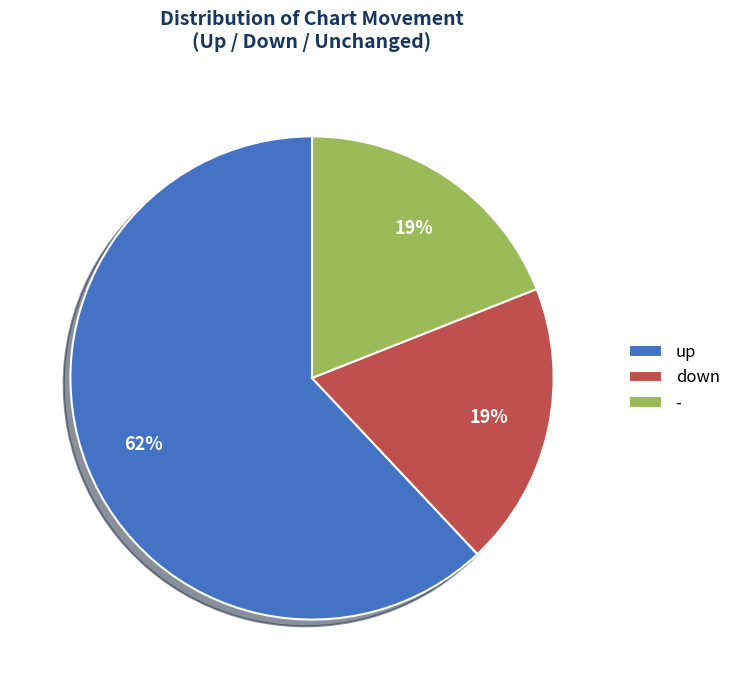

How many segments does this pie chart have?

3